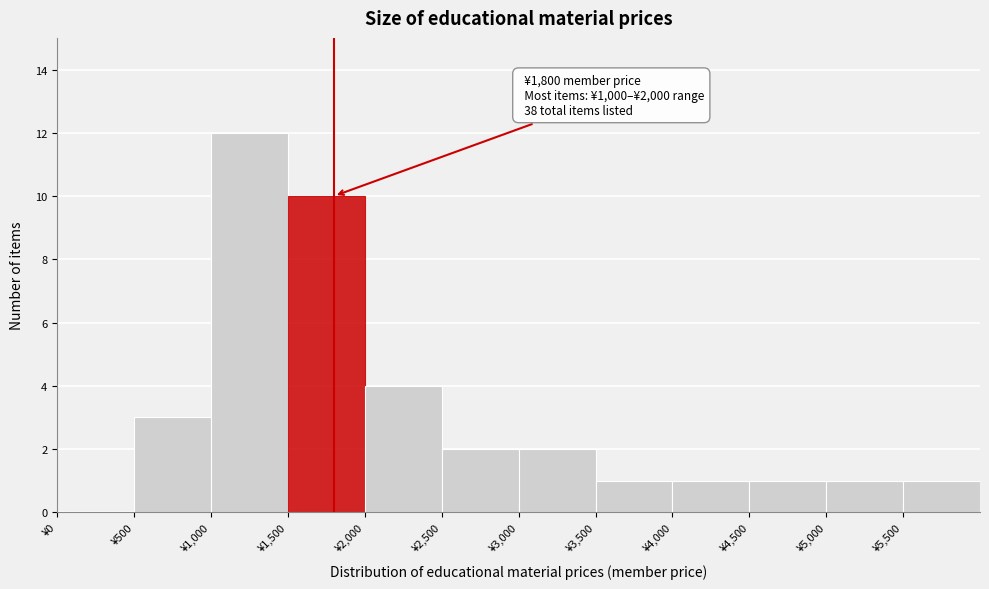

Which range on the x-axis has the tallest bar?

1000 to 1500